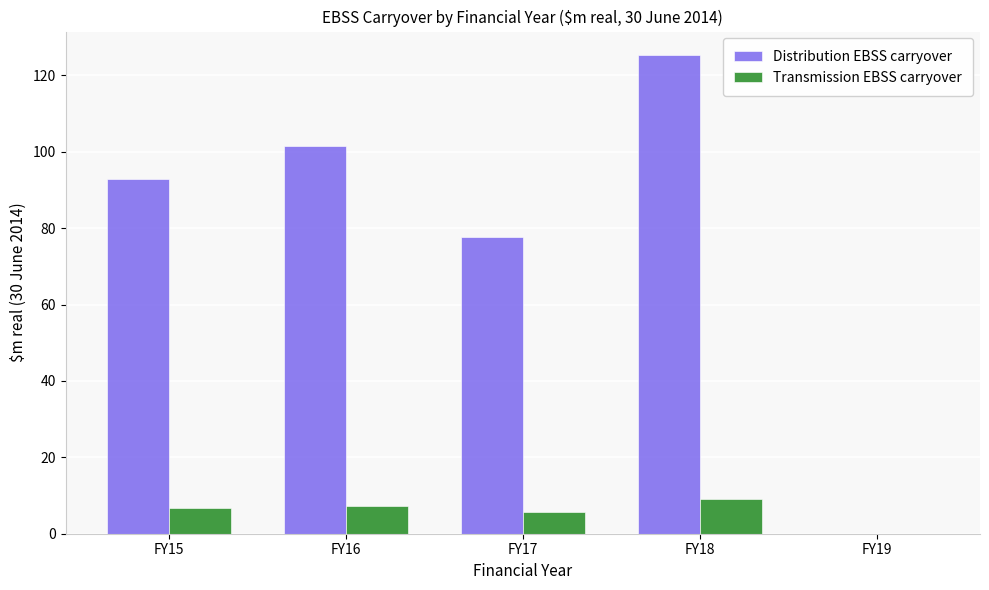

At which category is the sum across all series the highest?

FY18